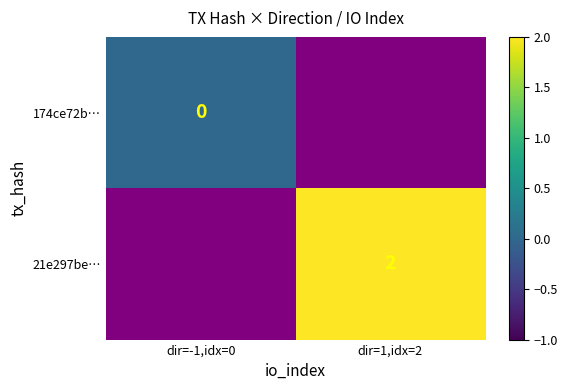

The value of 21e297be… at dir=1,idx=2 is 3. True or false?

False